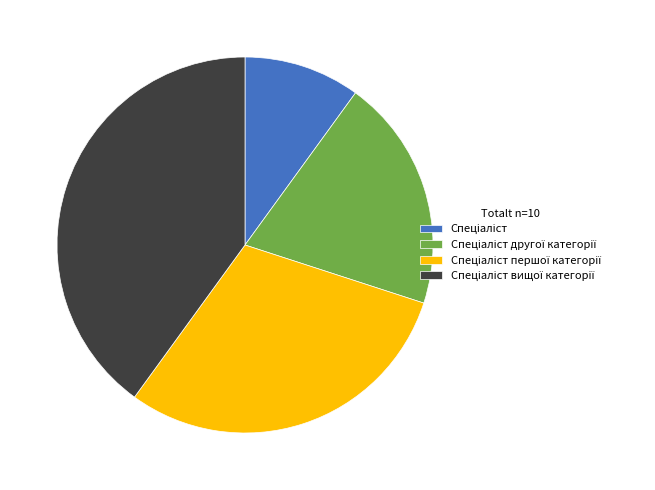

How many slices are in this pie chart?

4